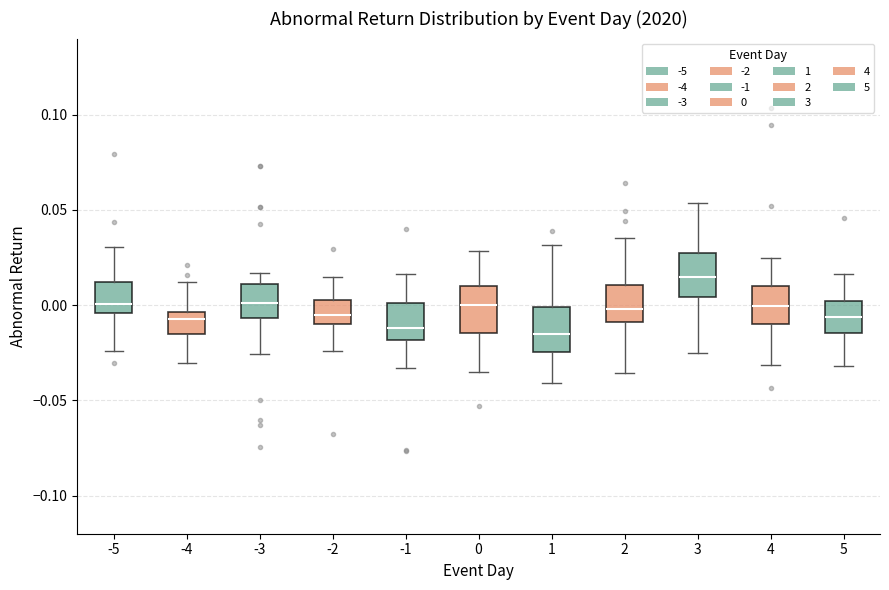

Reading left to right, read every box against the y-axis: the position of its median line, the range the box covers, and the ends of its whiskers. The values are not printed on the chart, so give them approximately, as read against the axis.

-5: median 0.000, box -0.005 to 0.010, whiskers -0.025 to 0.030
-4: median -0.005 (just below the box's upper edge), box -0.015 to -0.005, whiskers -0.030 to 0.010
-3: median 0.000, box -0.005 to 0.010, whiskers -0.025 to 0.015
-2: median -0.005, box -0.010 to 0.005, whiskers -0.025 to 0.015
-1: median -0.010, box -0.020 to 0.000, whiskers -0.035 to 0.015
0: median 0.000, box -0.015 to 0.010, whiskers -0.035 to 0.030
1: median -0.015, box -0.025 to 0.000, whiskers -0.040 to 0.030
2: median 0.000, box -0.010 to 0.010, whiskers -0.035 to 0.035
3: median 0.015, box 0.005 to 0.030, whiskers -0.025 to 0.055
4: median 0.000, box -0.010 to 0.010, whiskers -0.030 to 0.025
5: median -0.005, box -0.015 to 0.000, whiskers -0.030 to 0.015